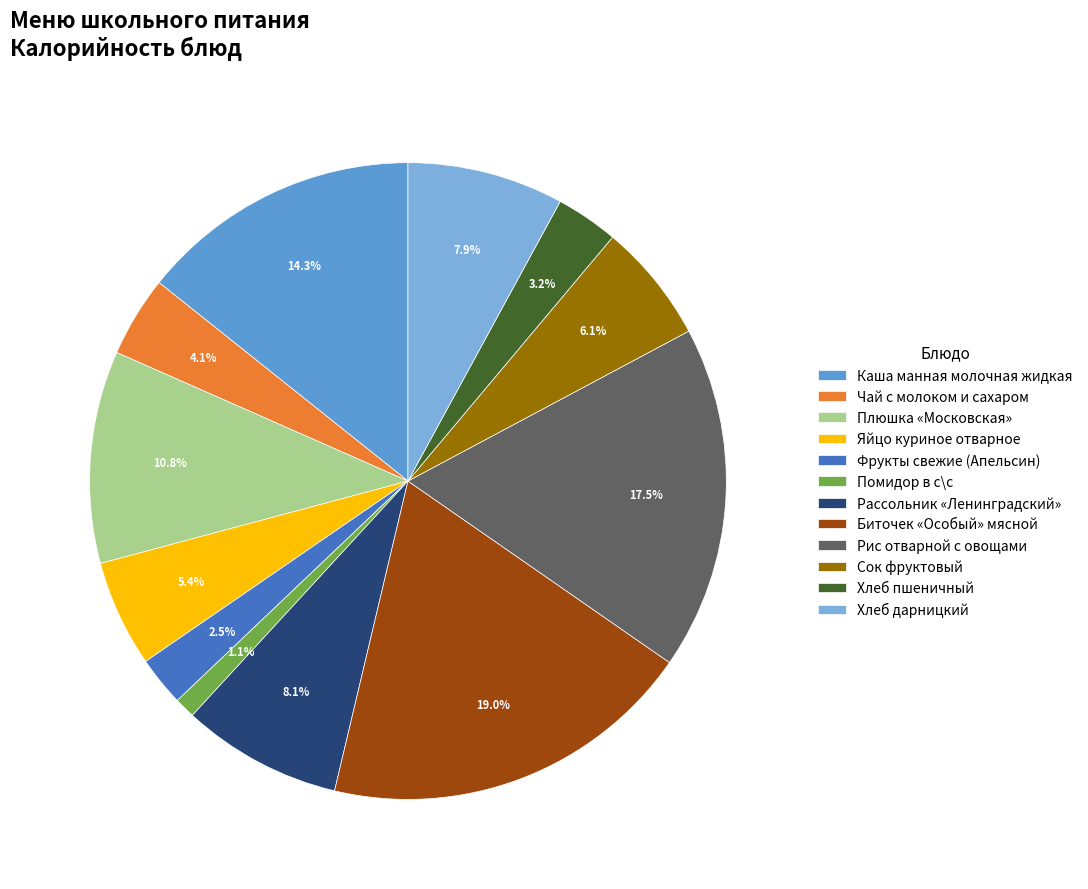

Is Рис отварной с овощами the majority of the pie?

No